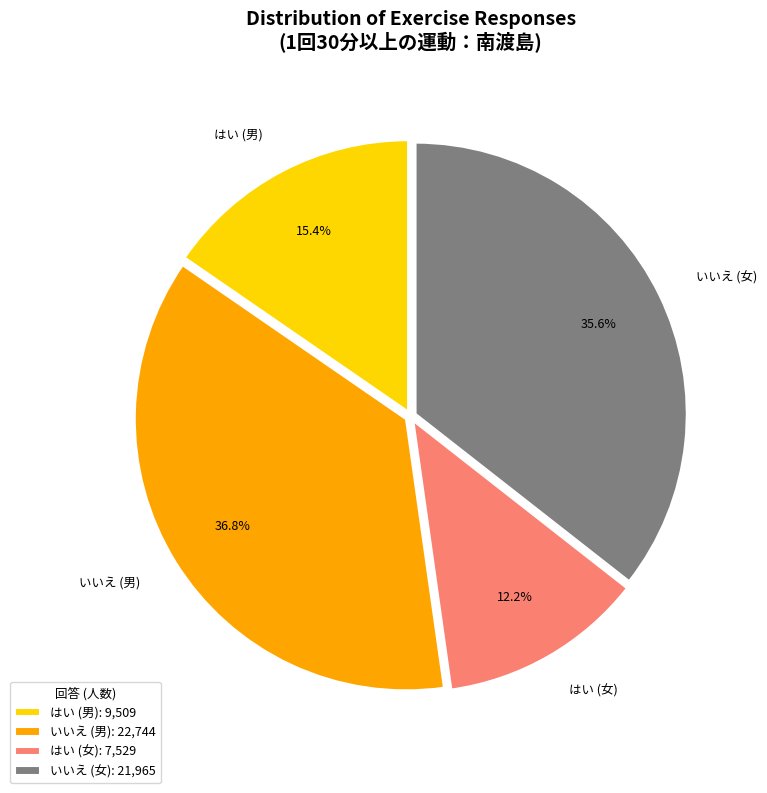

How much of the chart is everything except はい (女)?

87.8%